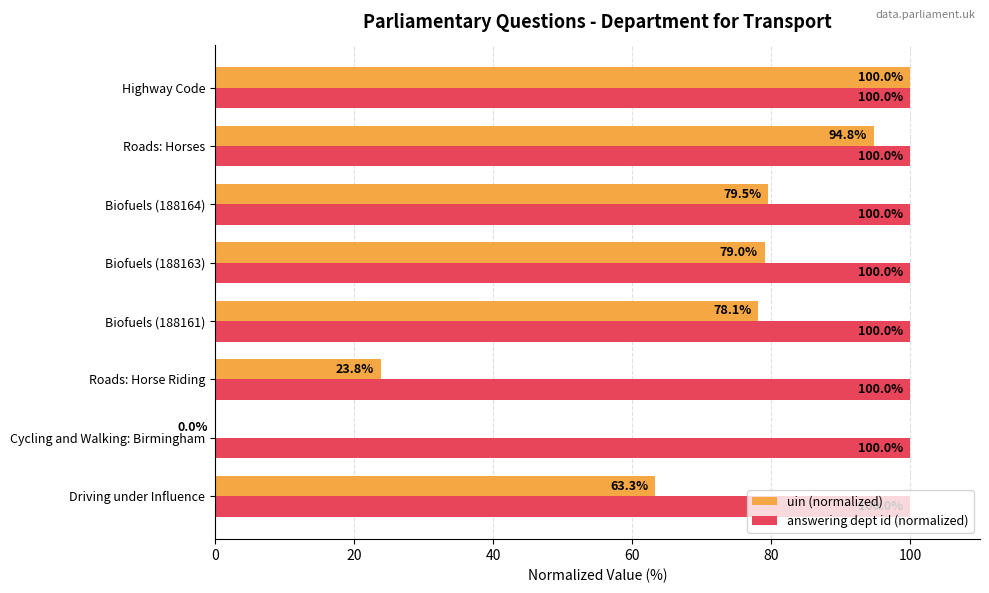

True or false: uin (normalized) has a value of 7.4 at Roads: Horse Riding.

False